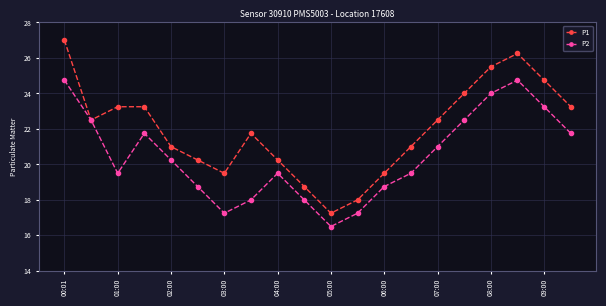

At how many categories does at least one series exceed 23?

8